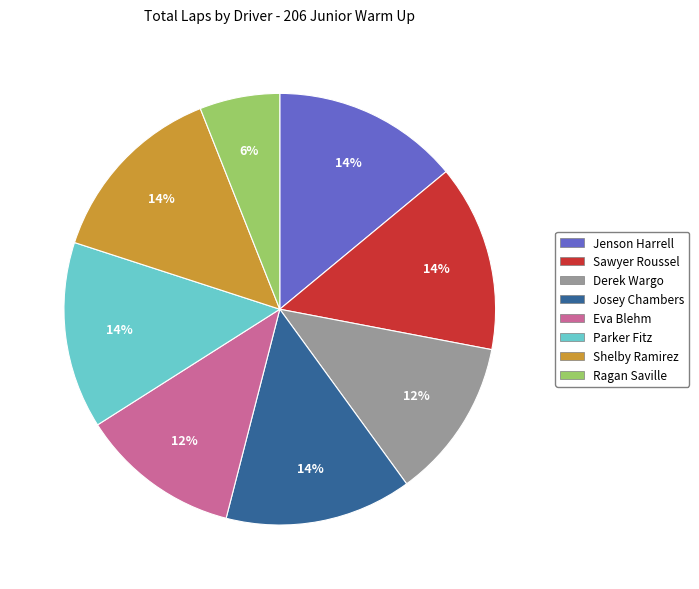

Combined, do Sawyer Roussel and Jenson Harrell account for over 50%?

No